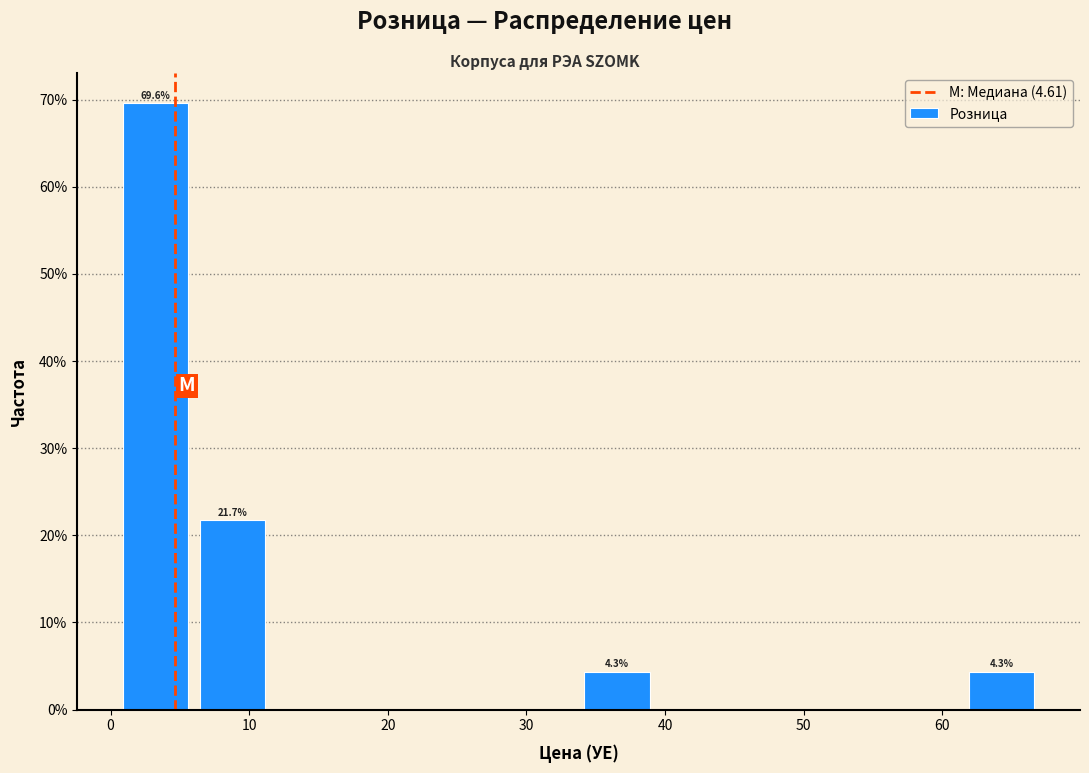

Over which range of the x-axis is the bar tallest?

0 to 6